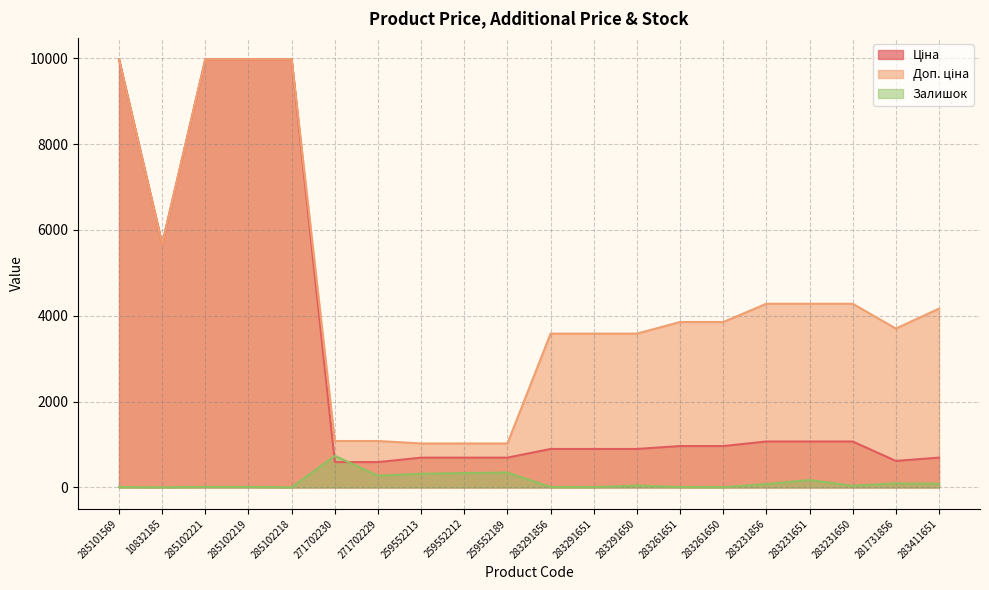

How many lines are shown in the chart?

3